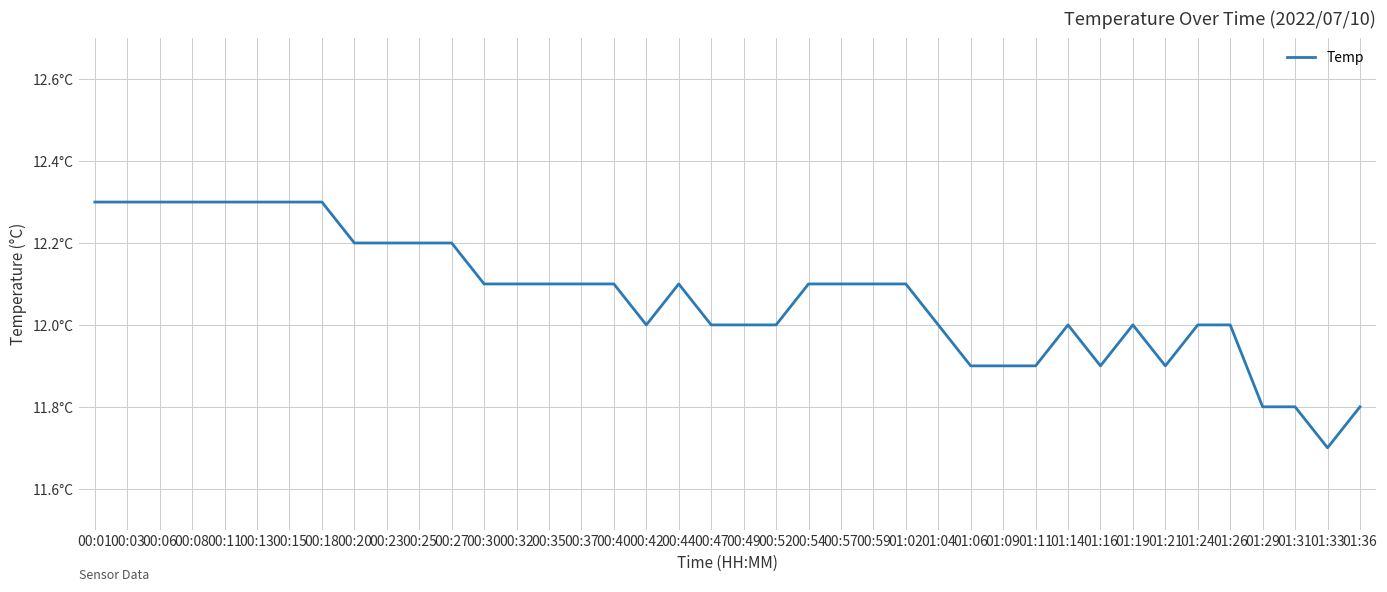

At which label does the data first exceed 12?

00:01